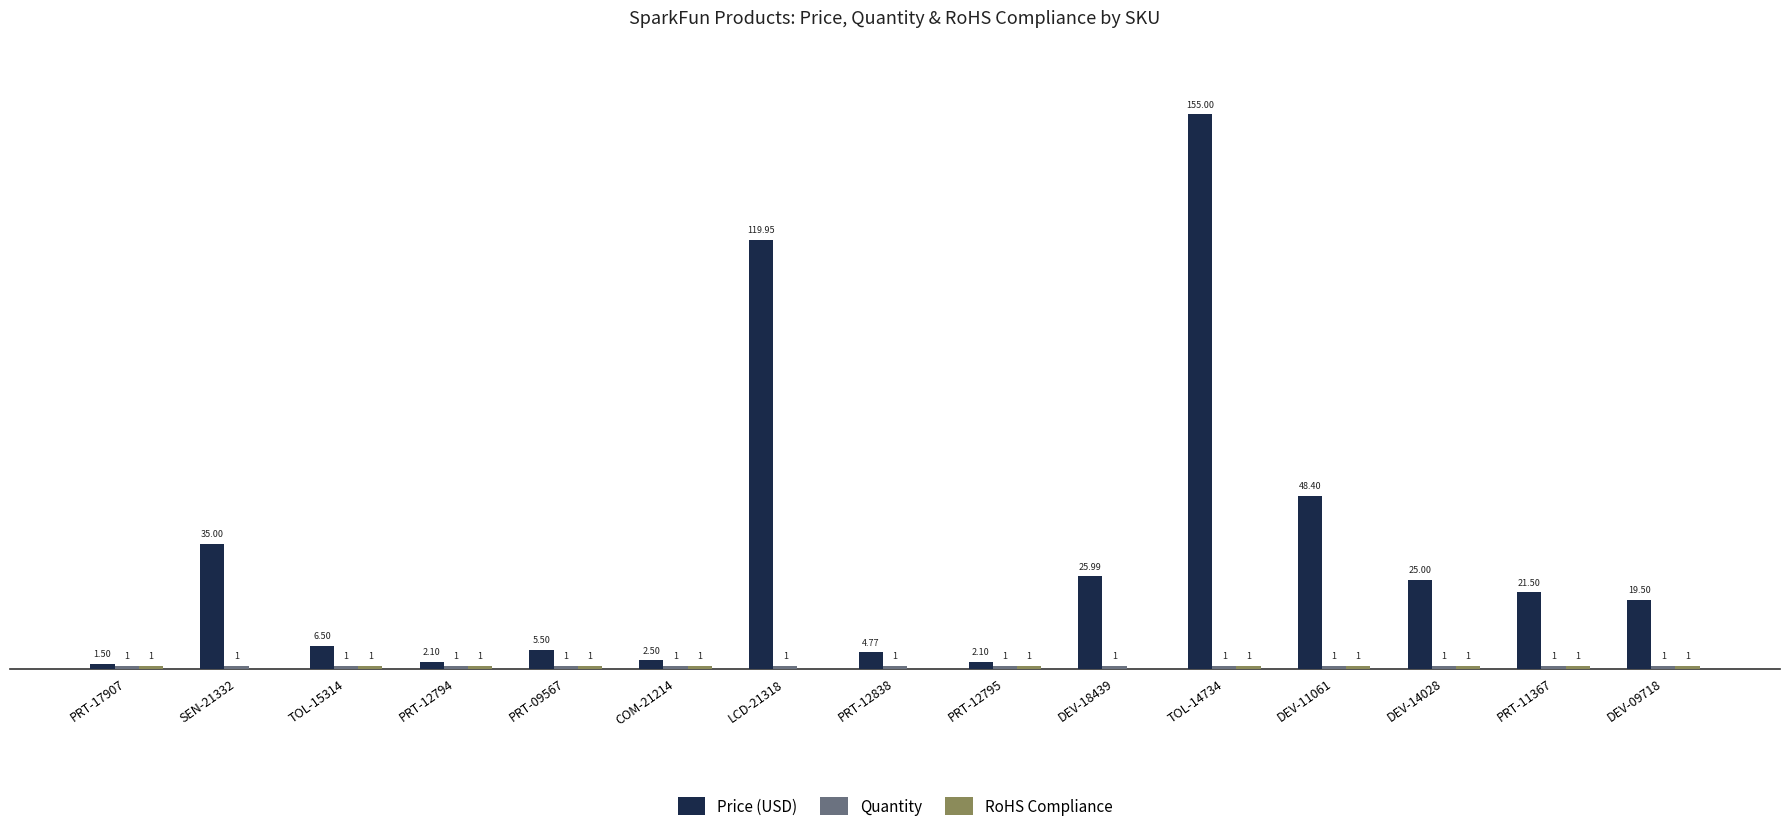

Which series changed the most between PRT-12838 and DEV-09718?

Price (USD)